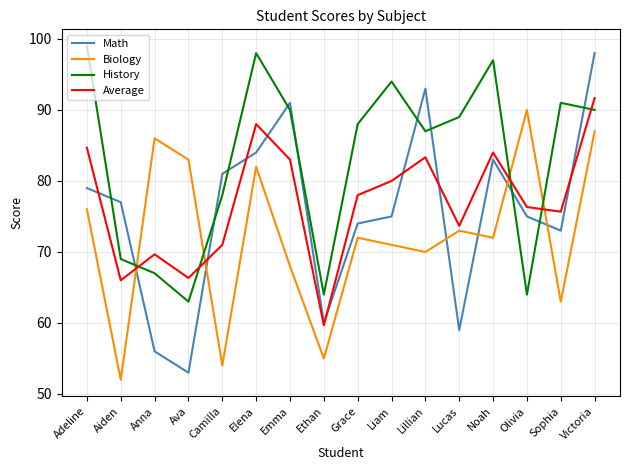

What is the average value of the Average series?

76.9